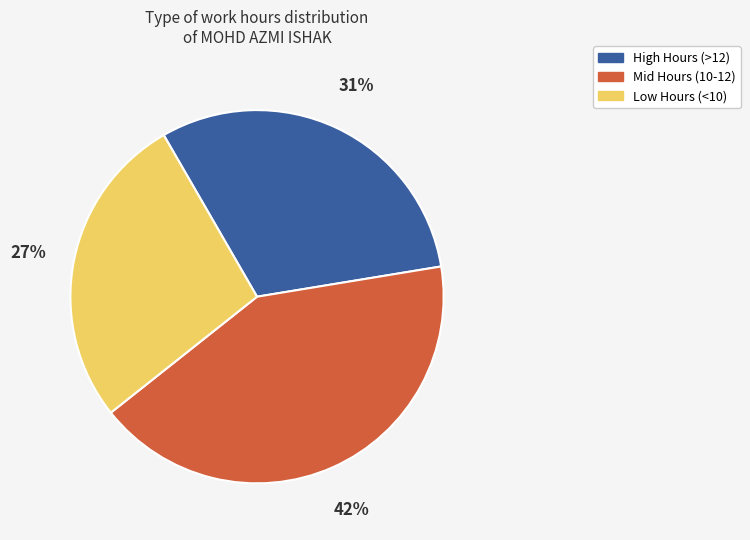

Do High Hours (>12) and Low Hours (<10) together represent more than half of the pie?

Yes